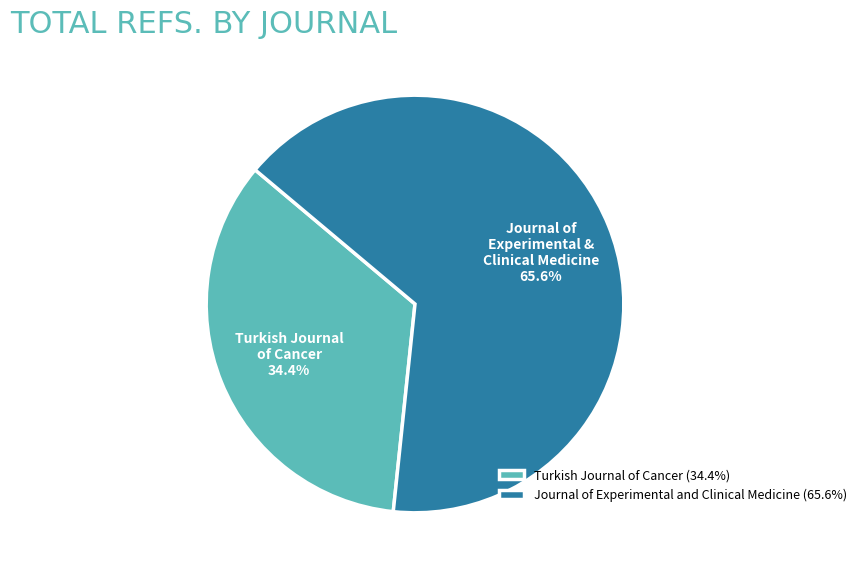

True or false: Journal of Experimental and Clinical Medicine accounts for 74% of the total.

False